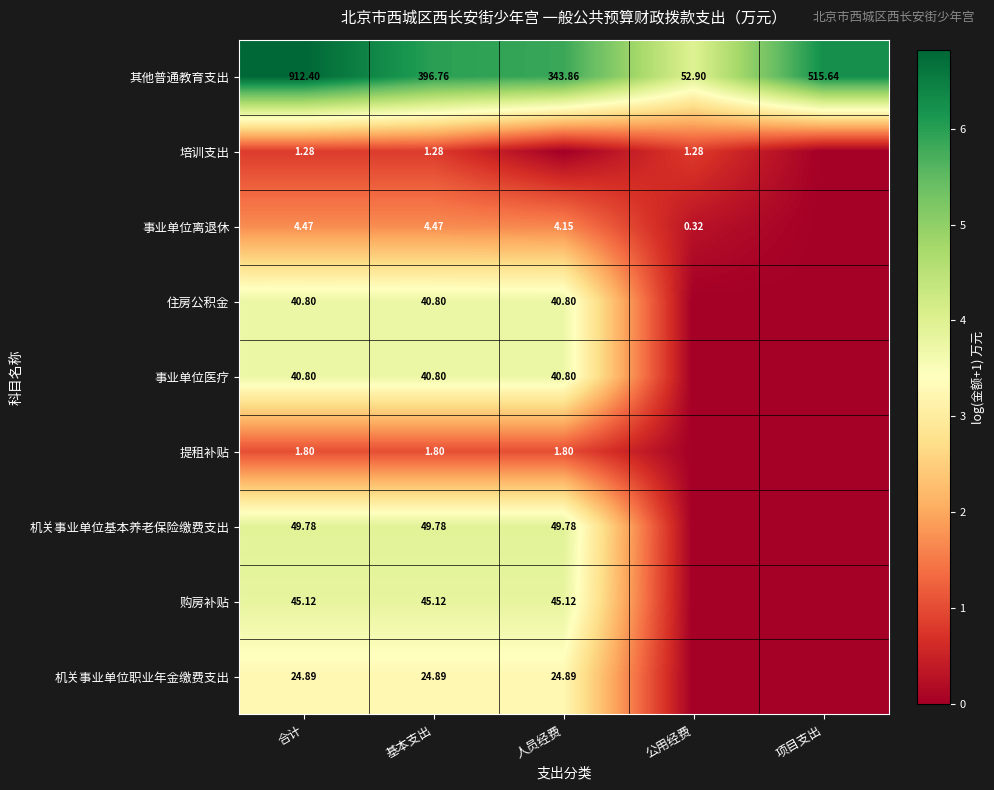

Which series changed the most between 合计 and 基本支出?

其他普通教育支出